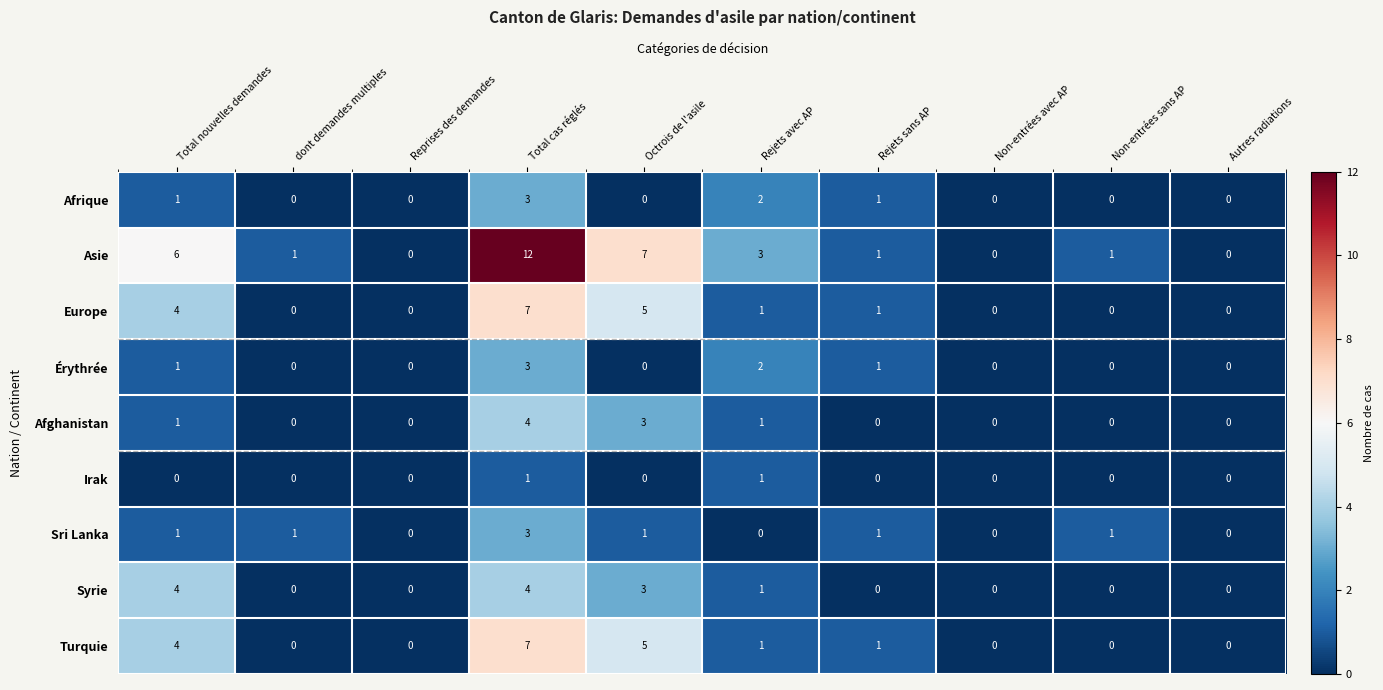

Which label corresponds to the largest value in the chart?

Total cas réglés